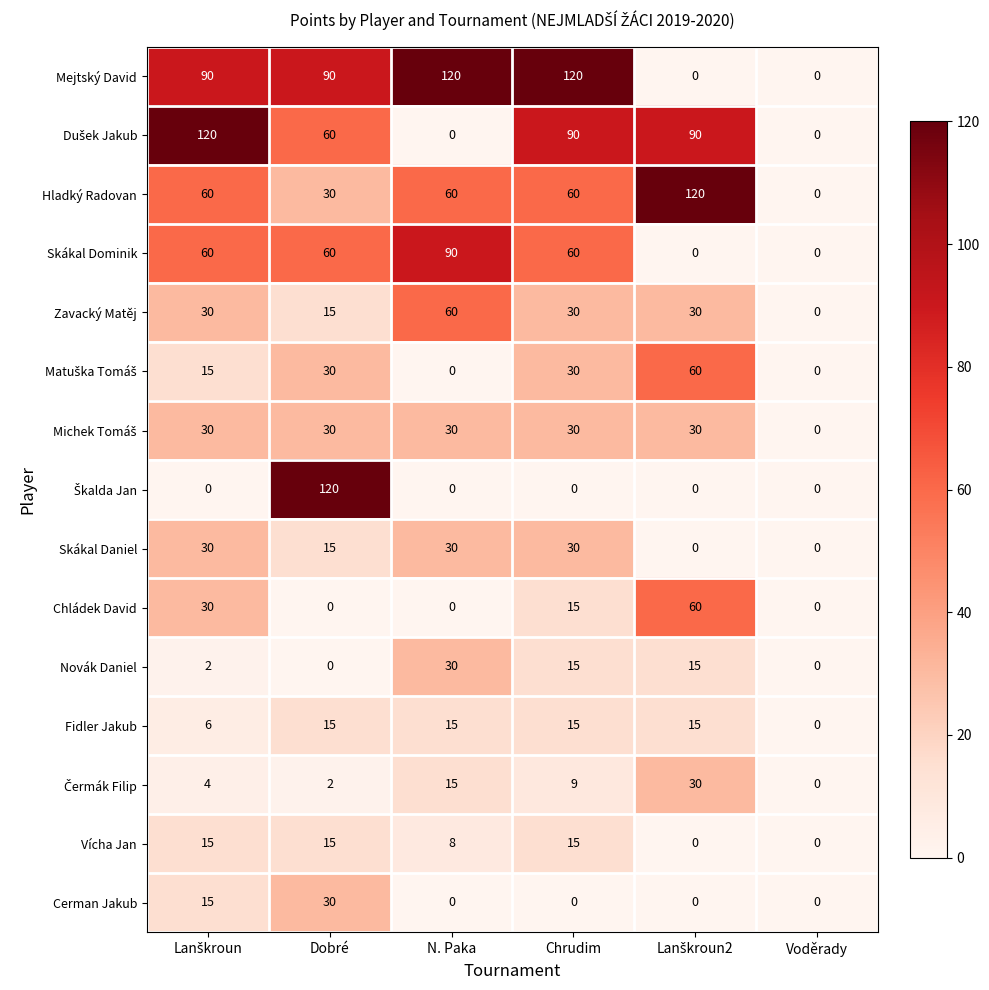

At which category is the sum across all series the highest?

Chrudim